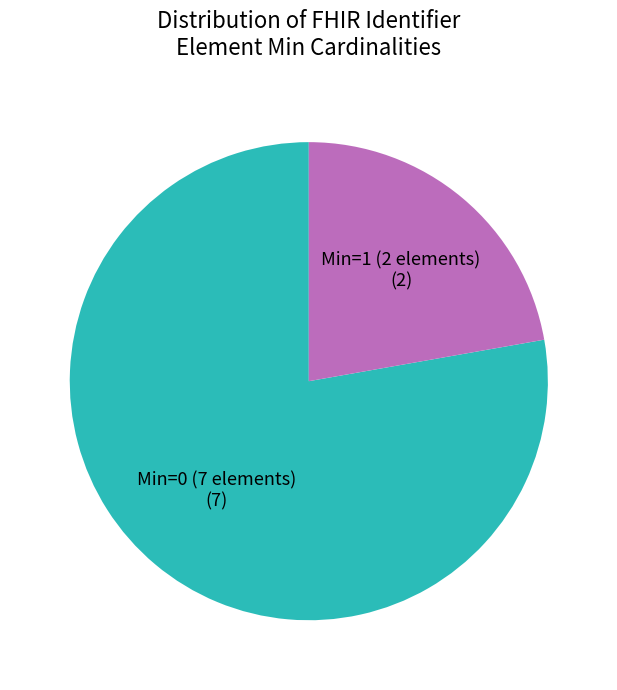

Is there any slice that represents more than half of the pie?

Yes